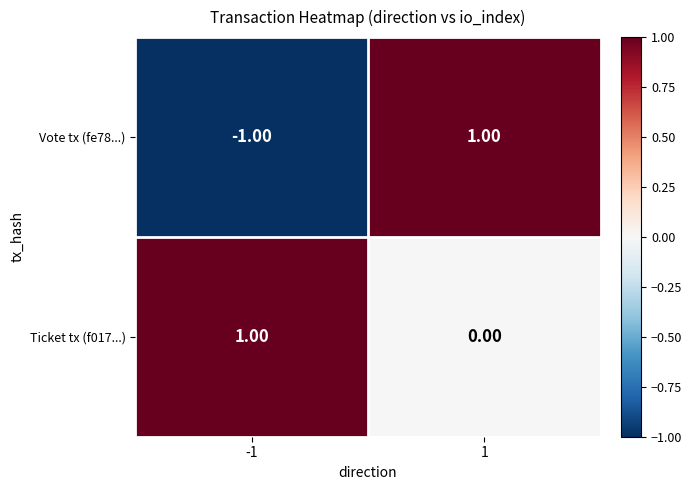

List the labels in order of Vote tx (fe78...) value, largest first.

1, -1